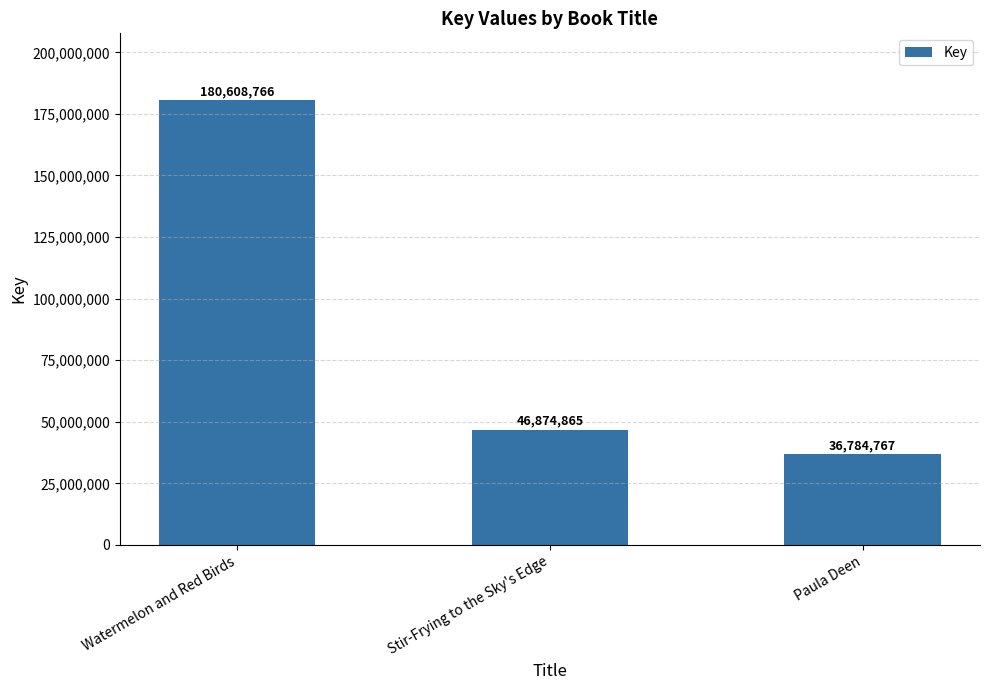

What is the average value?

88089466